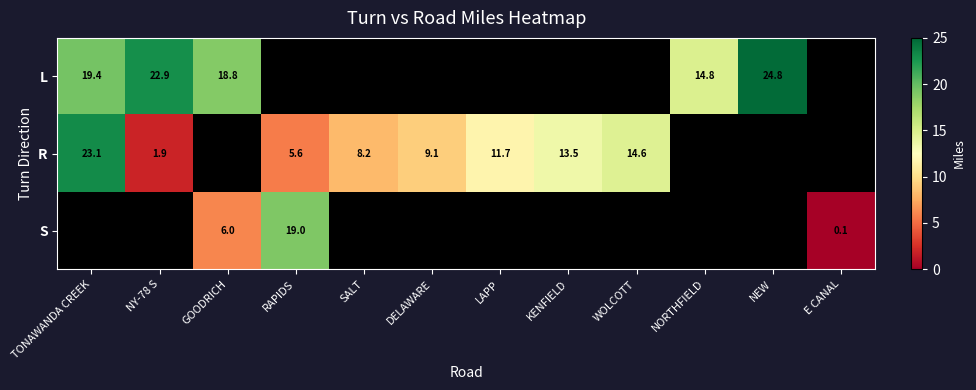

What is the sum of the R values at TONAWANDA CREEK and SALT?

31.3